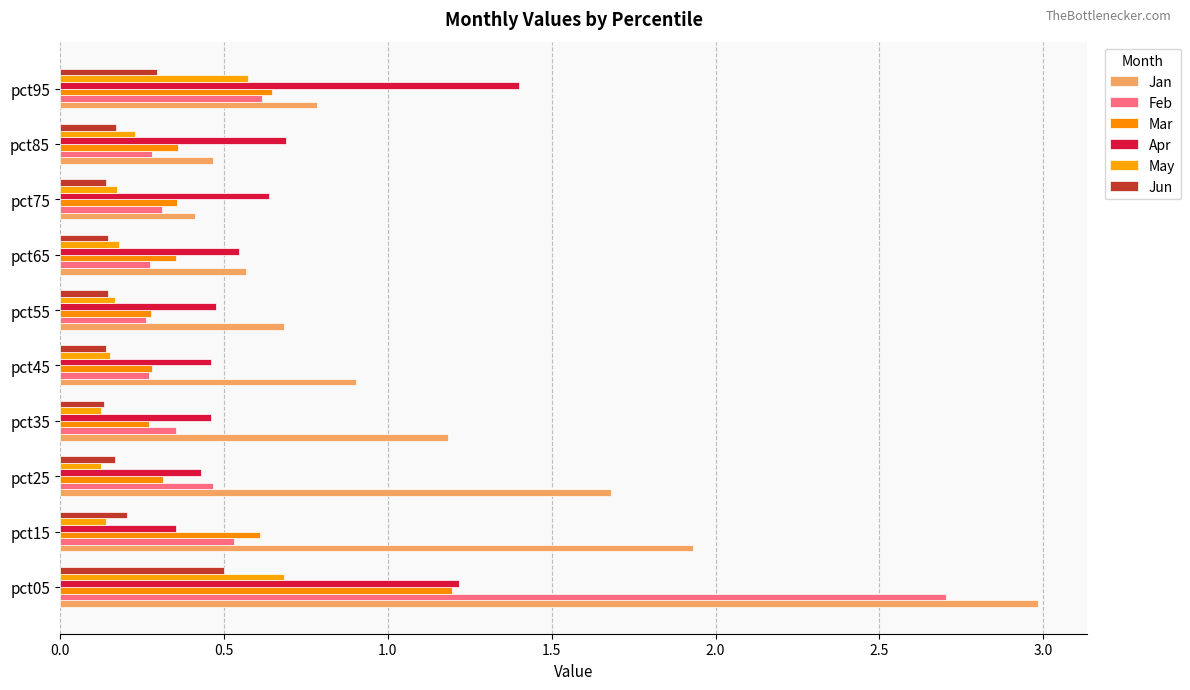

How many data points does each series have?

10